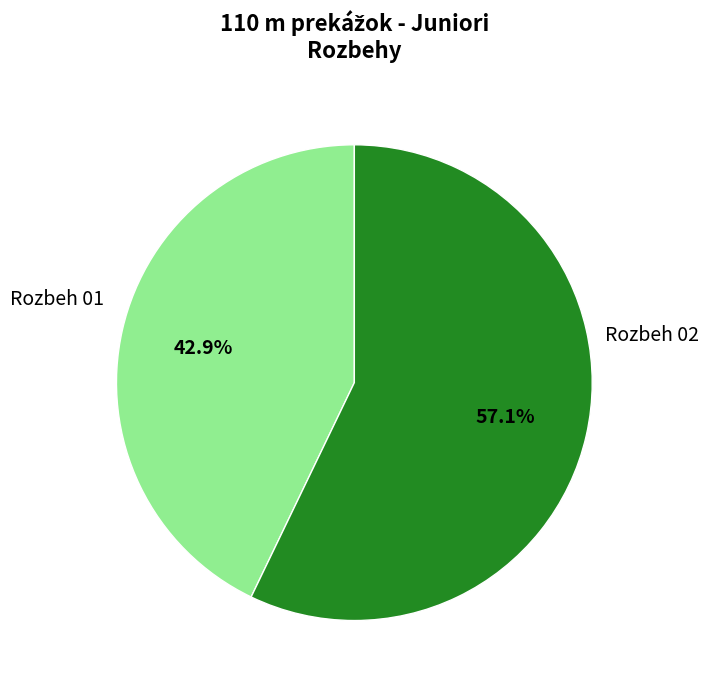

Does any single category account for the majority?

Yes